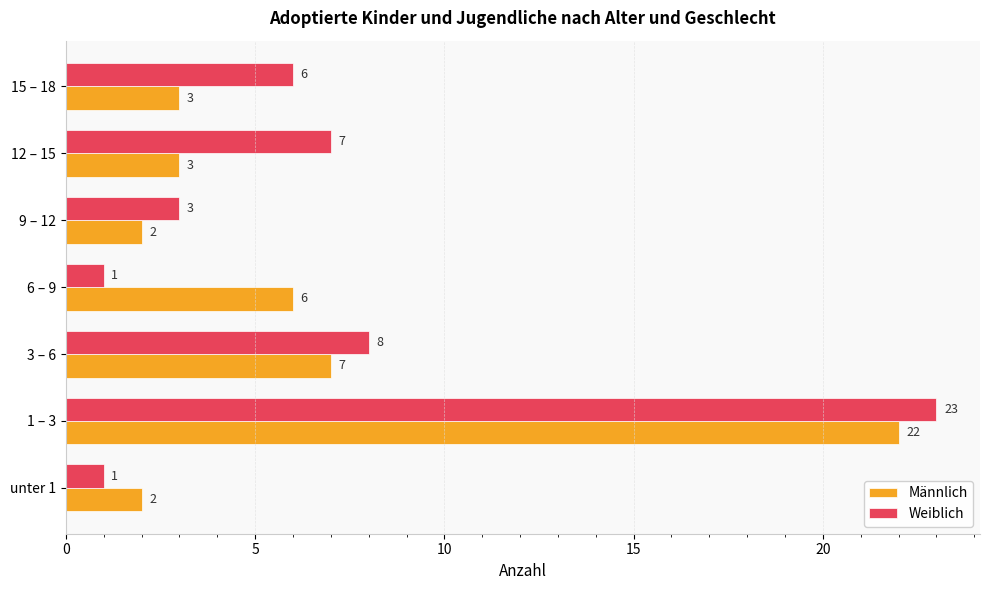

How many distinct data groups are displayed?

2